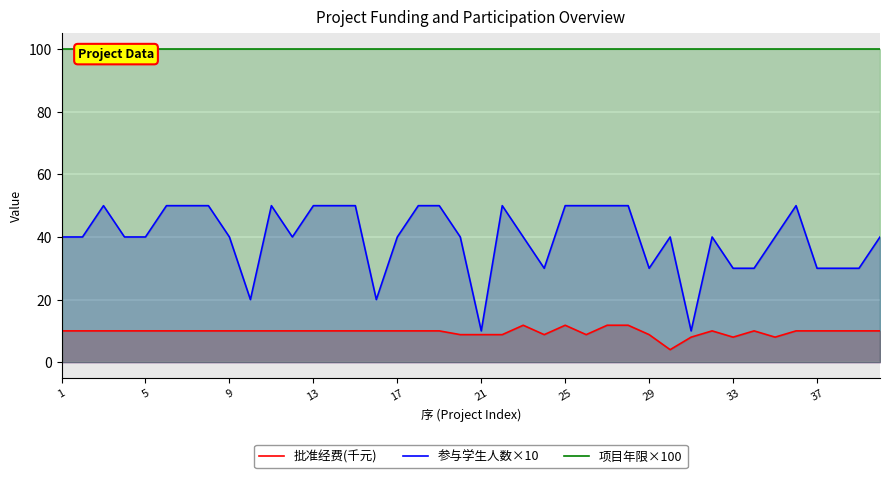

What is the average value of the 项目年限×100 series?

100.0